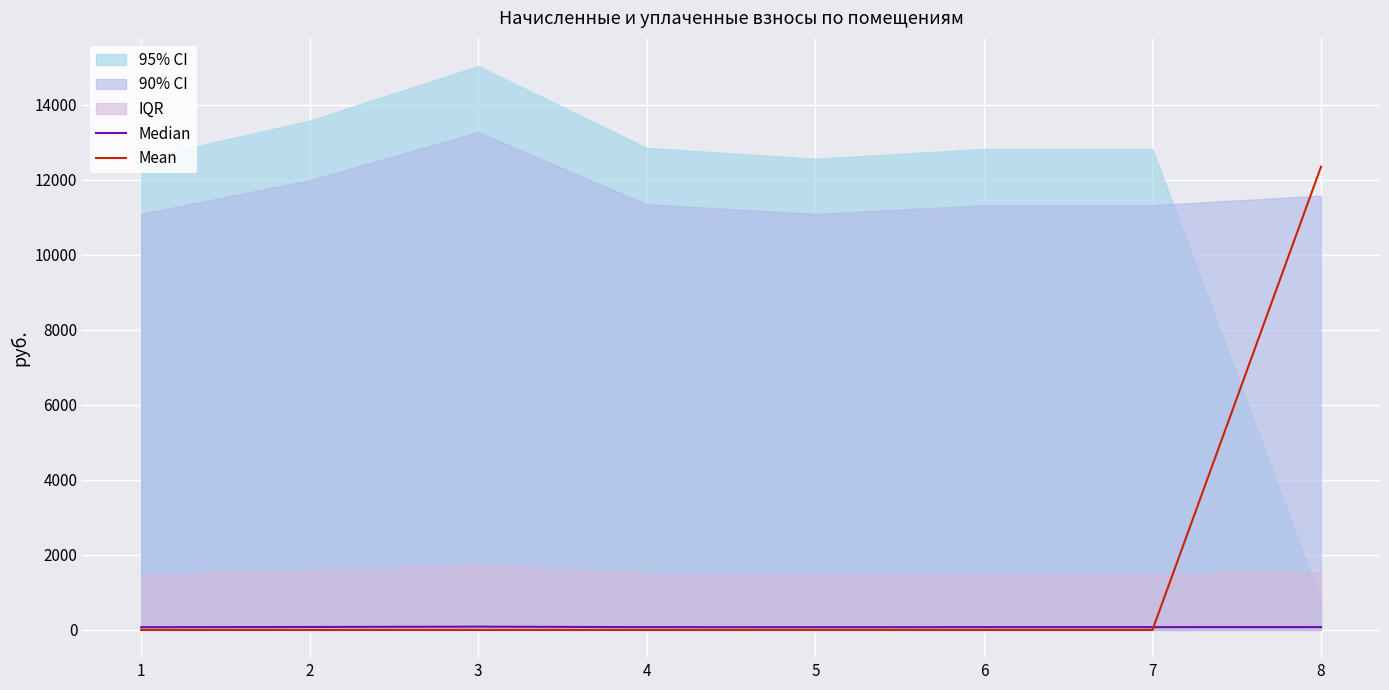

True or false: Median and Mean intersect in this chart.

True